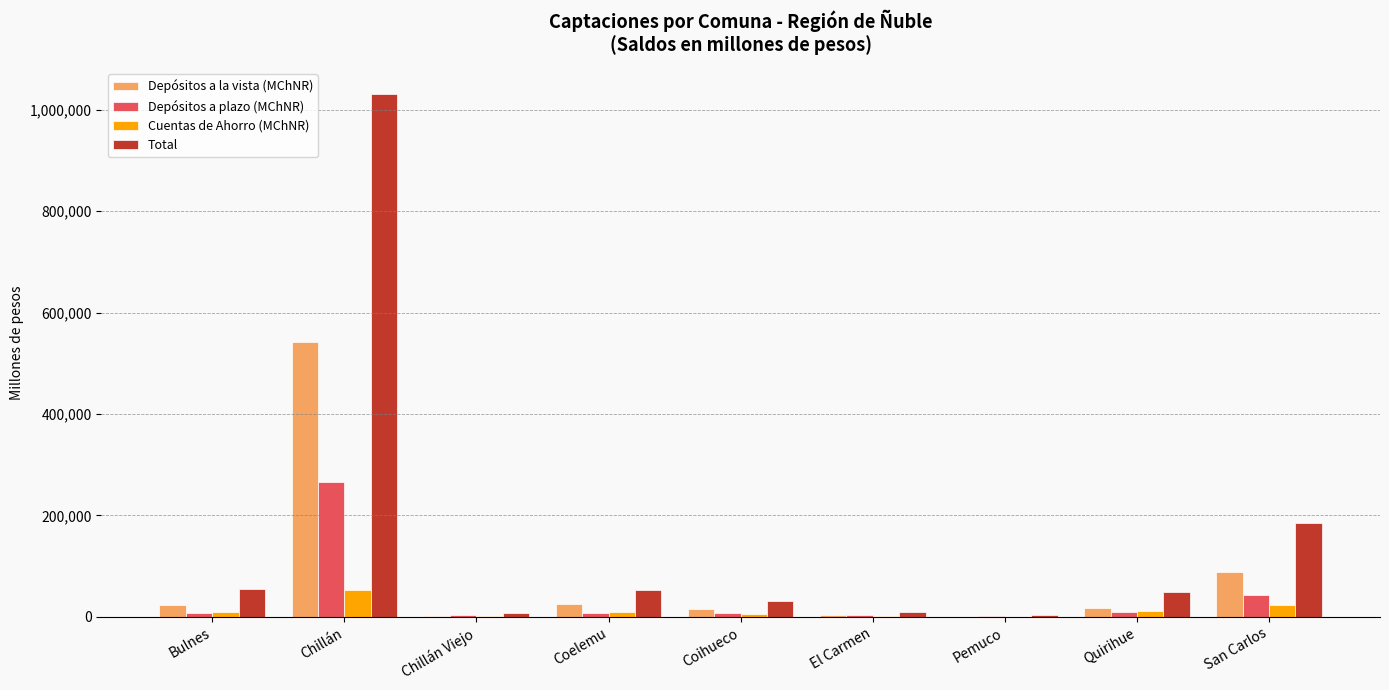

The value of Depósitos a plazo (MChNR) at Chillán Viejo is 2828.7. True or false?

True